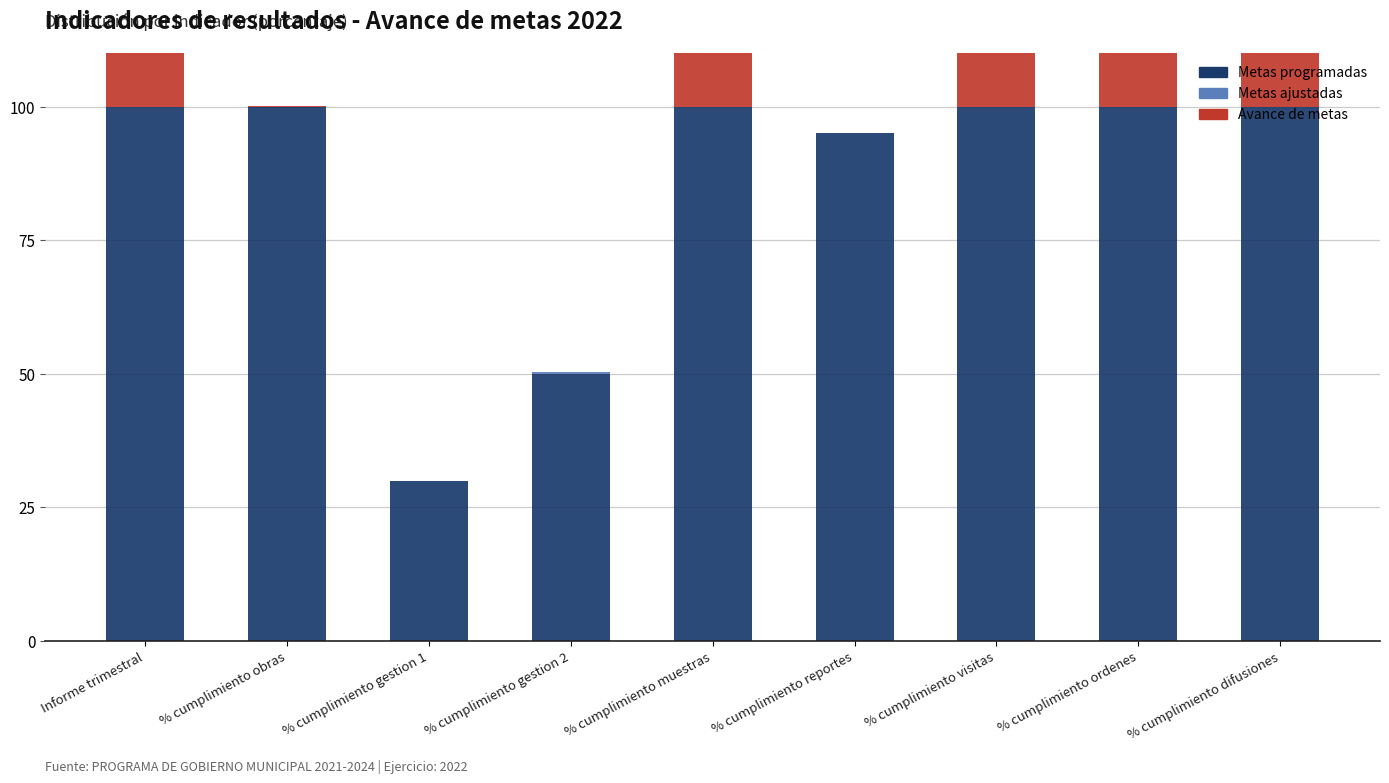

The value of Metas ajustadas at % cumplimiento difusiones is 0.0. True or false?

True